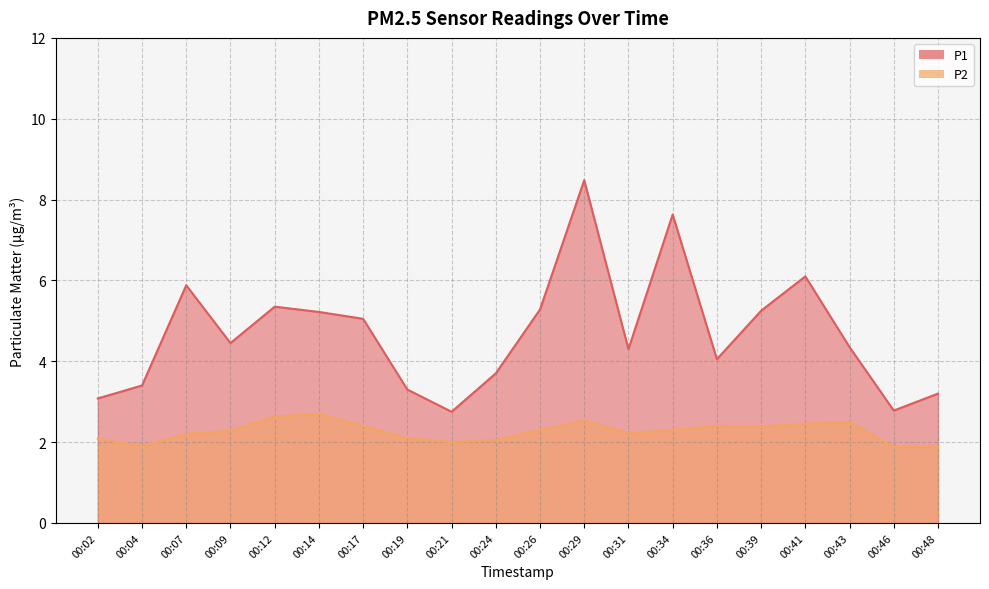

What is the average value of the P1 series?

4.7